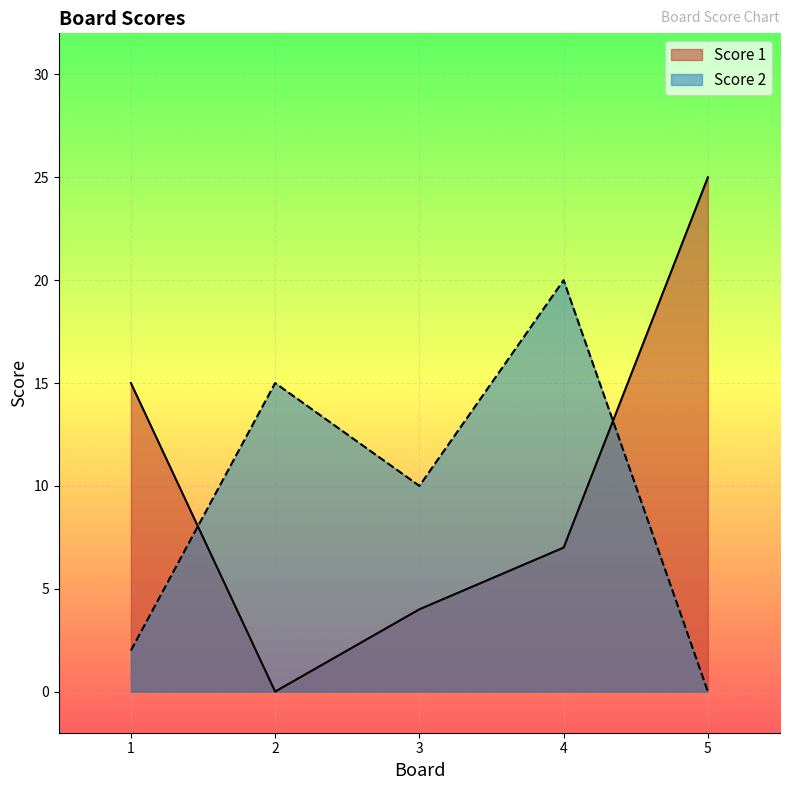

Reading left to right, extract all data points from this chart.

Score 1: 15	0	4	7	25
Score 2: 2	15	10	20	0